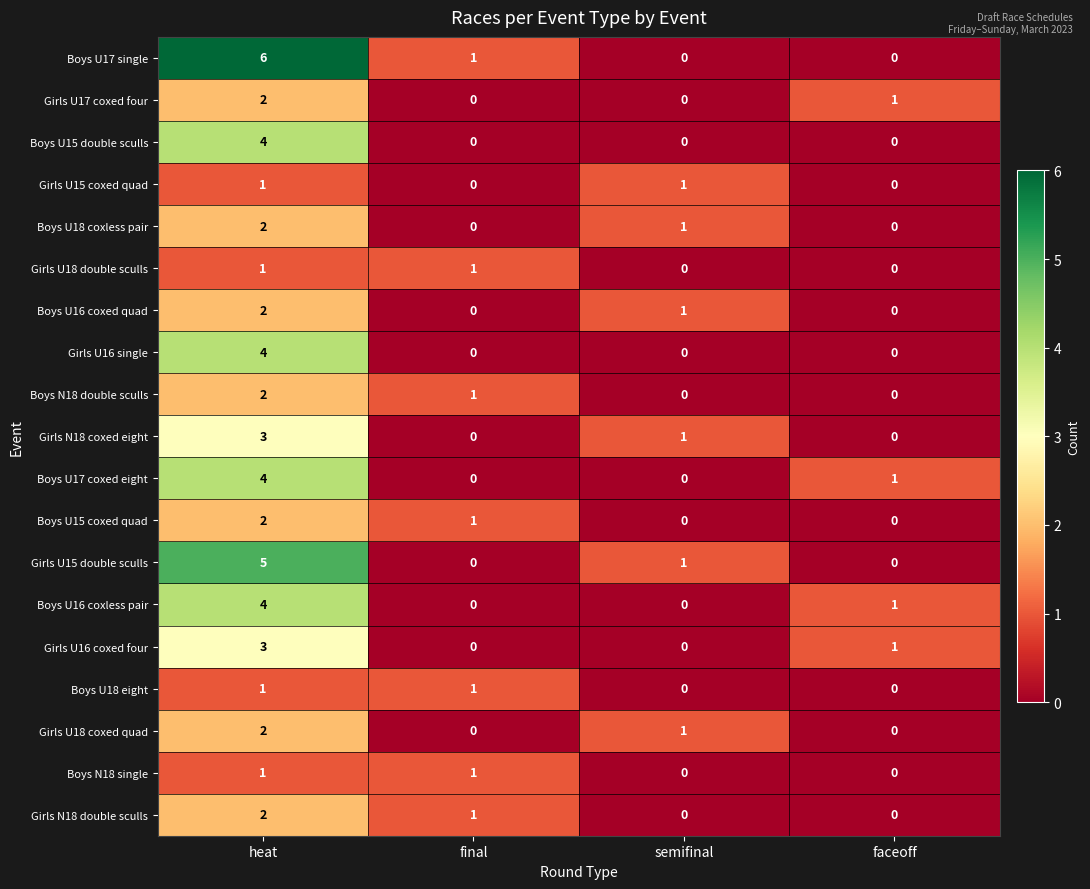

How many distinct data groups are displayed?

19